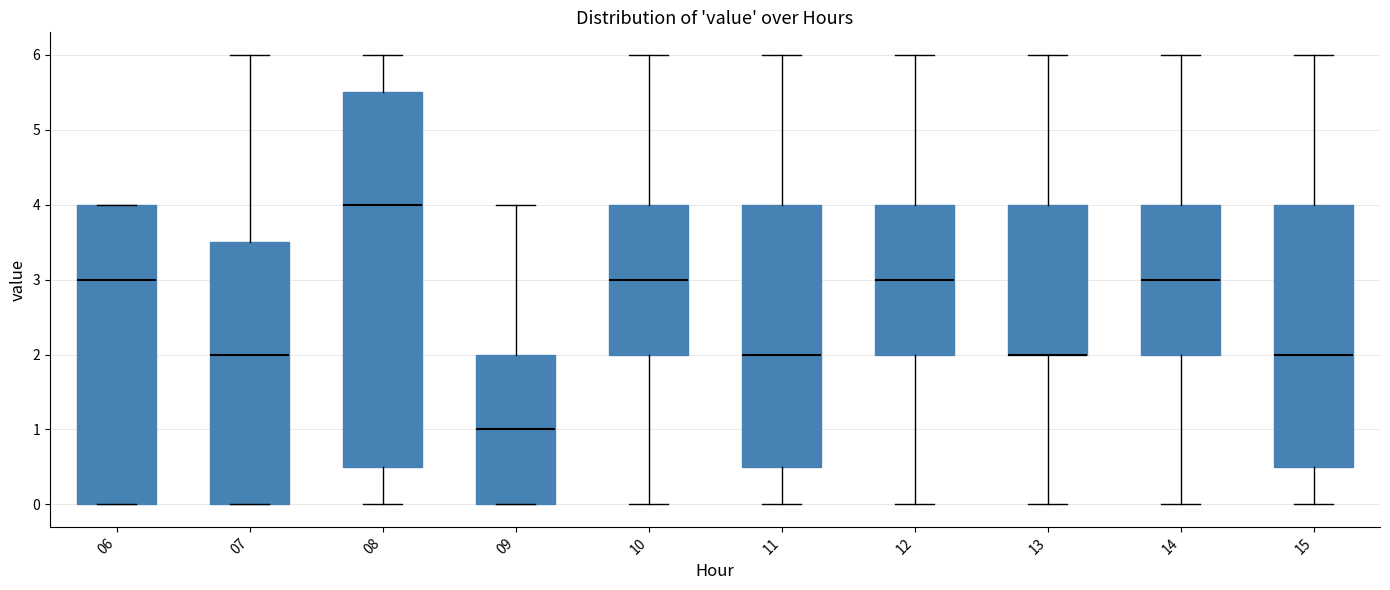

Where is the lower edge of the box at x = 10 on the y-axis? The values are not printed on the chart, so give them approximately, as read against the axis.

2.0